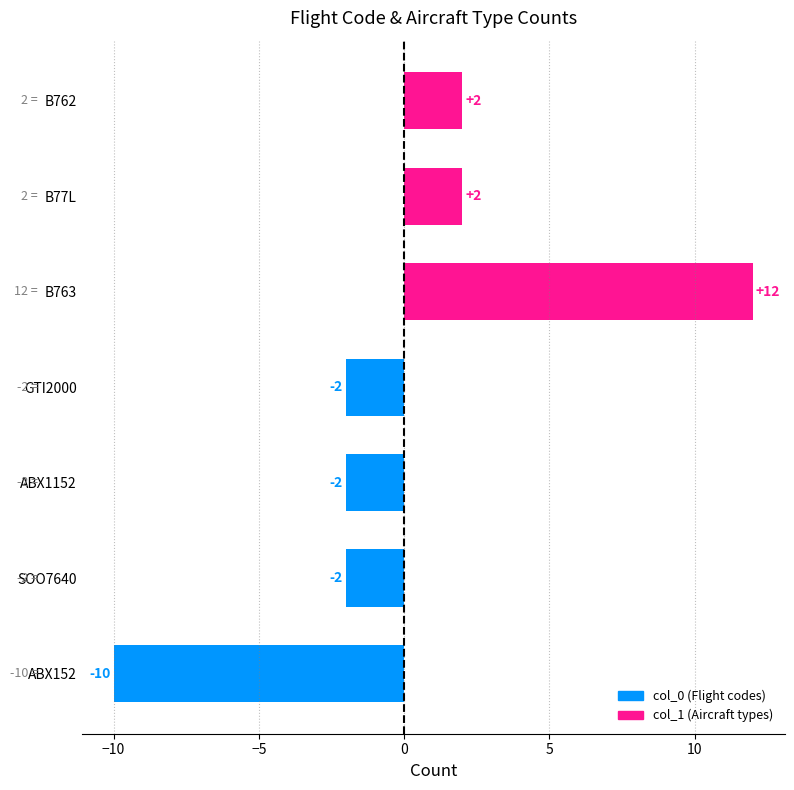

How many data points does each series have?

7